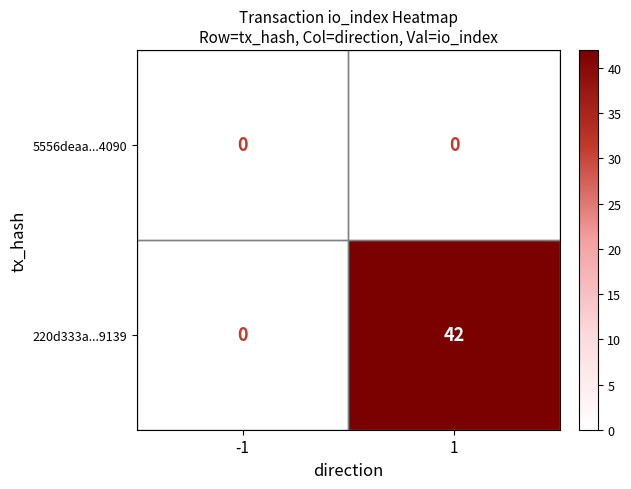

What is the difference between the maximum and minimum values in the 220d333a...9139 series?

42